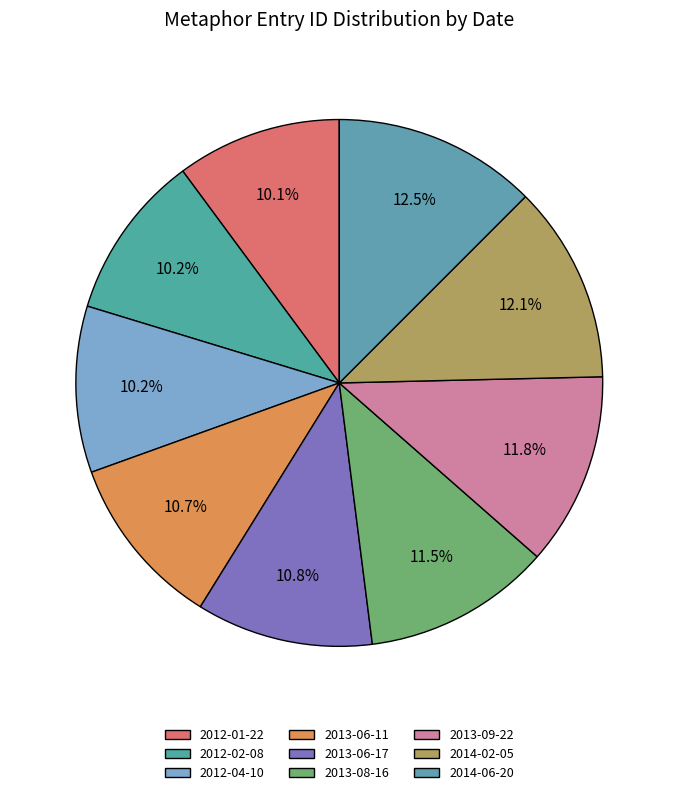

What percentage is the 2014-06-20 slice, to the nearest percent?

12%